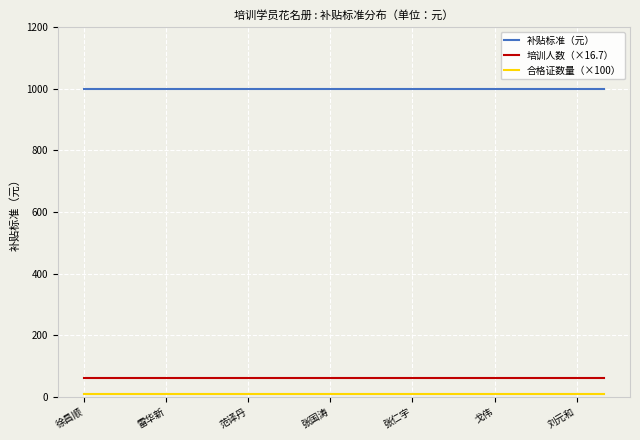

Which series has the largest total across all categories?

补贴标准（元）